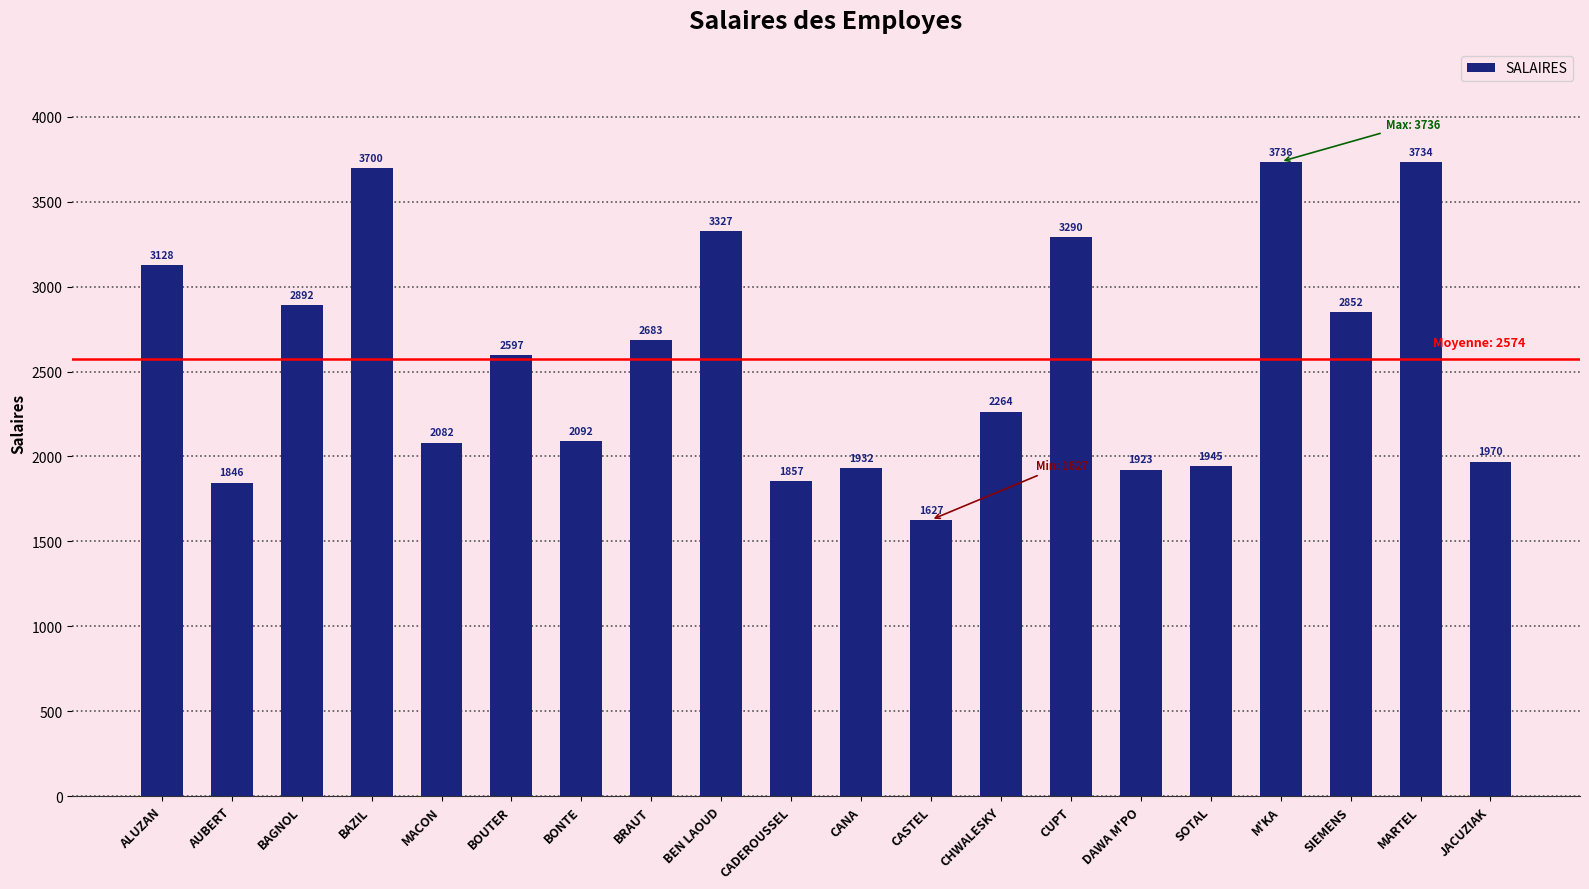

How many bars are there in total?

20